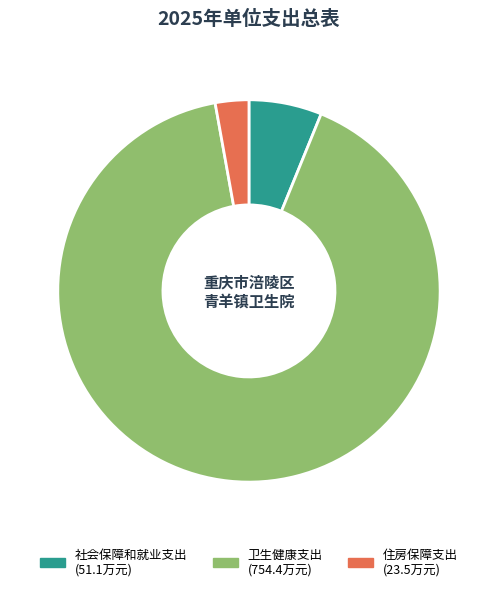

Approximately how many times larger is the value at 卫生健康支出 compared to 住房保障支出?

32.1